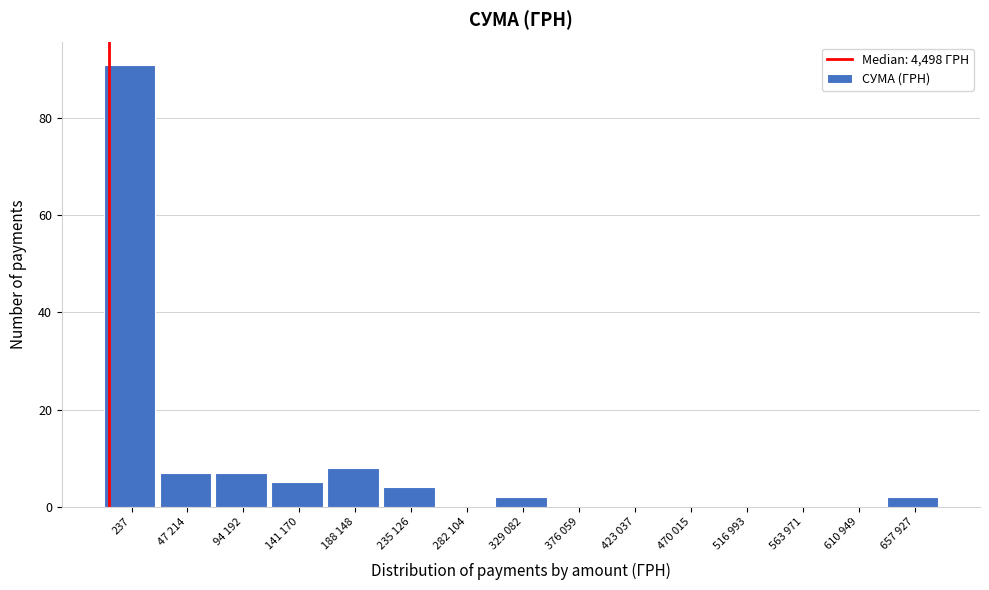

Reading left to right, list all the values displayed in this chart.

237=91	47 214=7	94 192=7	141 170=5	188 148=8	235 126=4	282 104=0	329 082=2	376 059=0	423 037=0	470 015=0	516 993=0	563 971=0	610 949=0	657 927=2